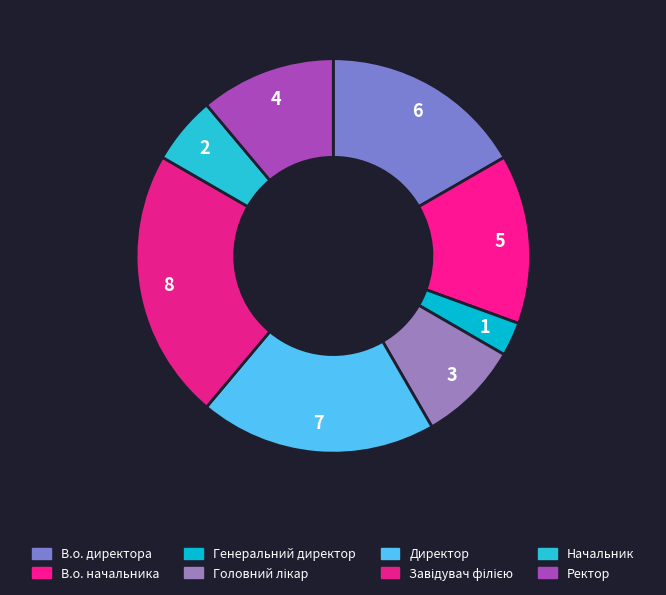

How many slices are in this pie chart?

8